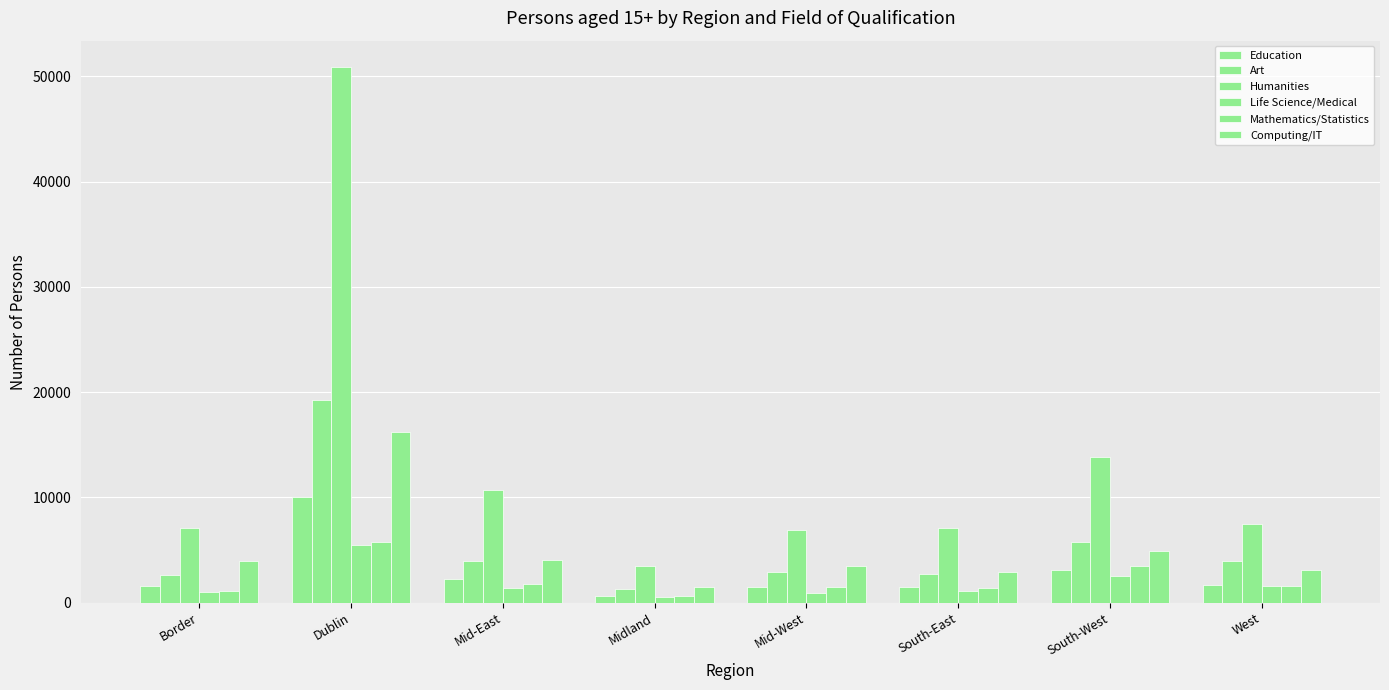

What is the sum of the Computing/IT values at South-West and Mid-East?

8989